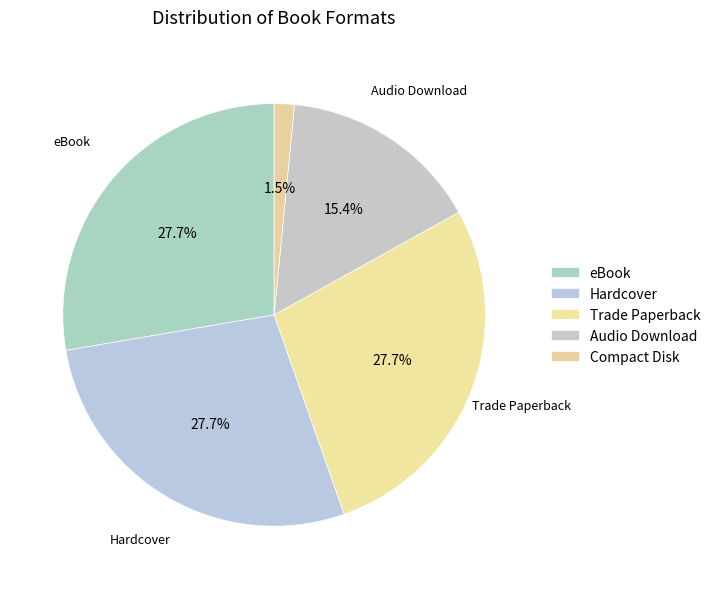

Count the number of slices in the pie.

5